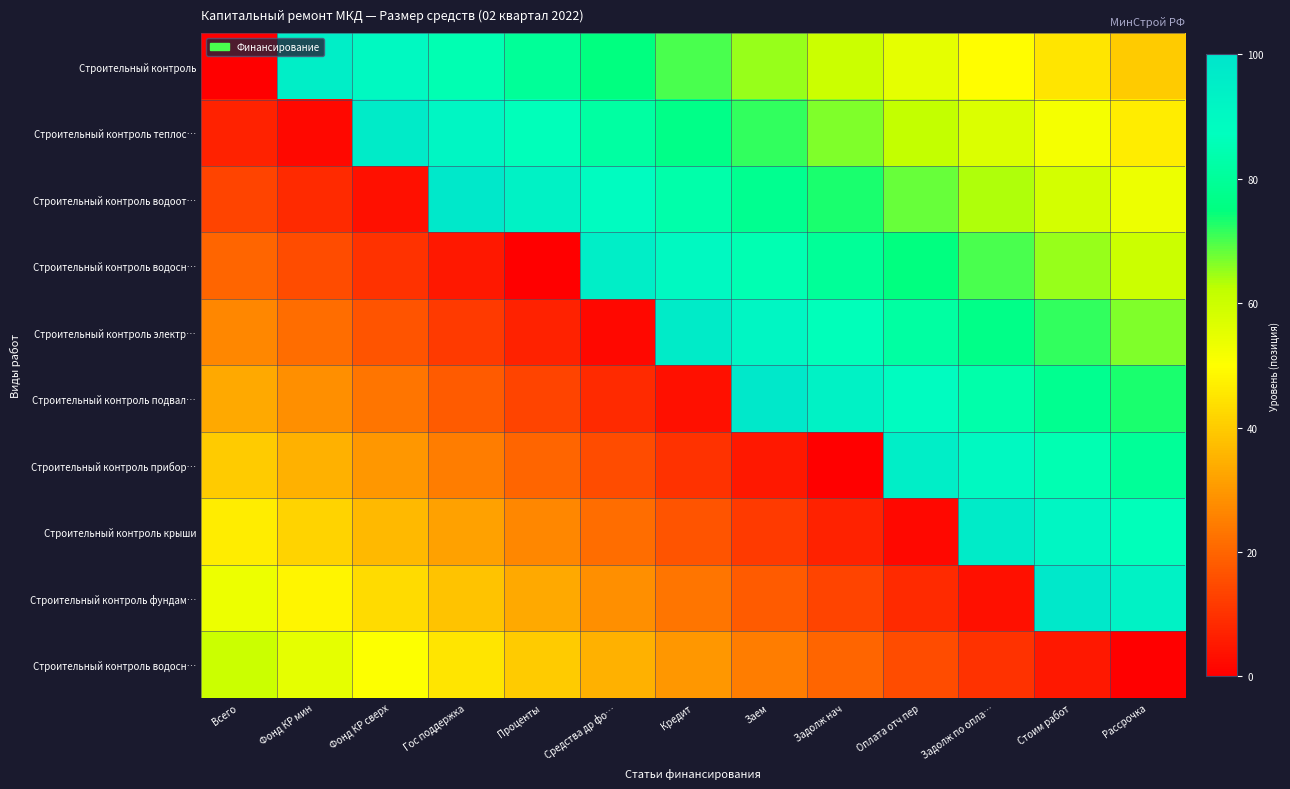

Count the number of data series in this chart.

10